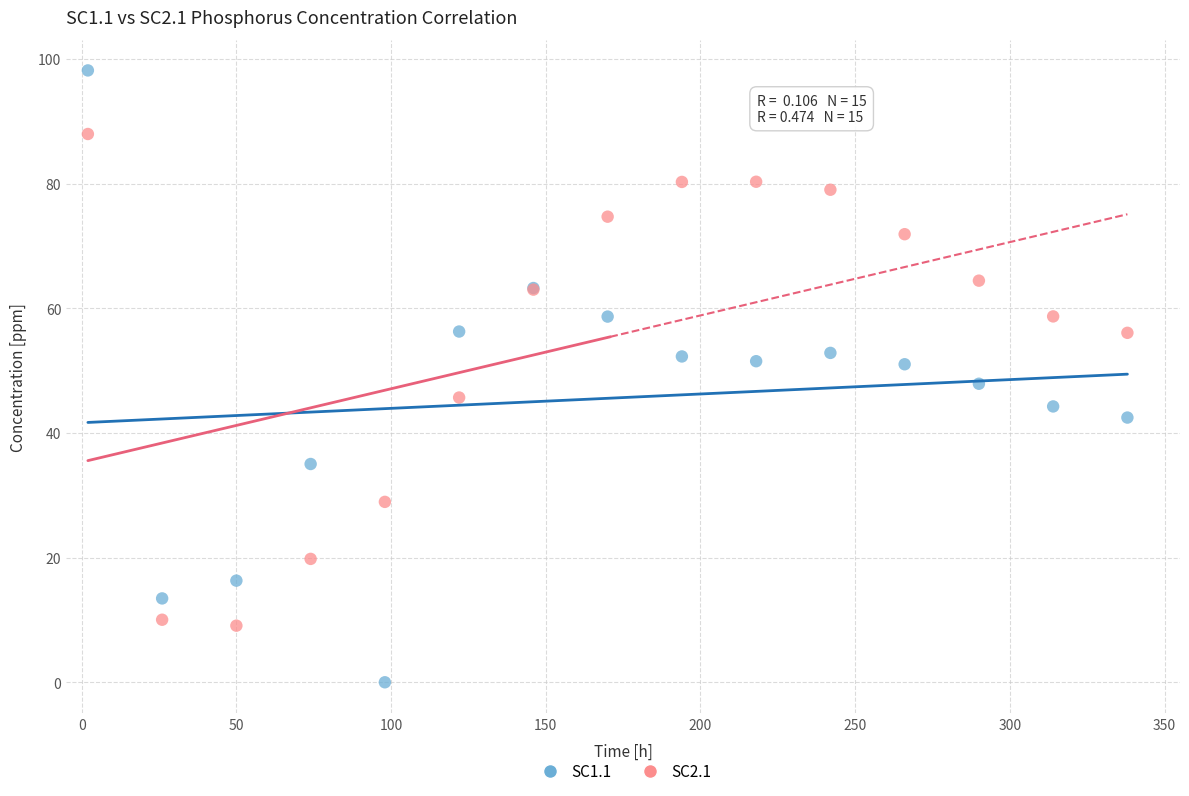

Which series contains the highest Y value?

SC1.1